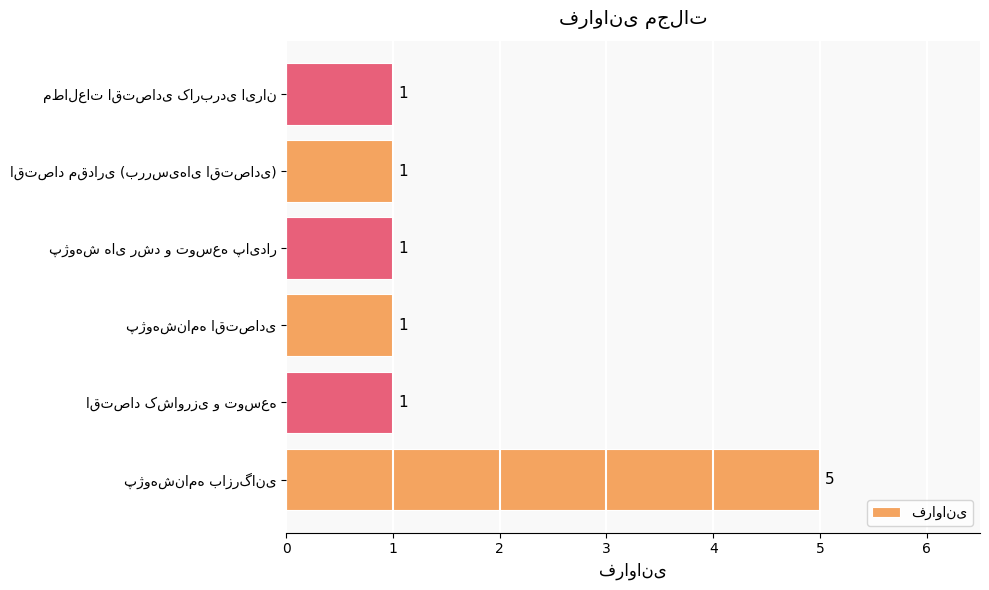

What is the greatest value displayed?

5